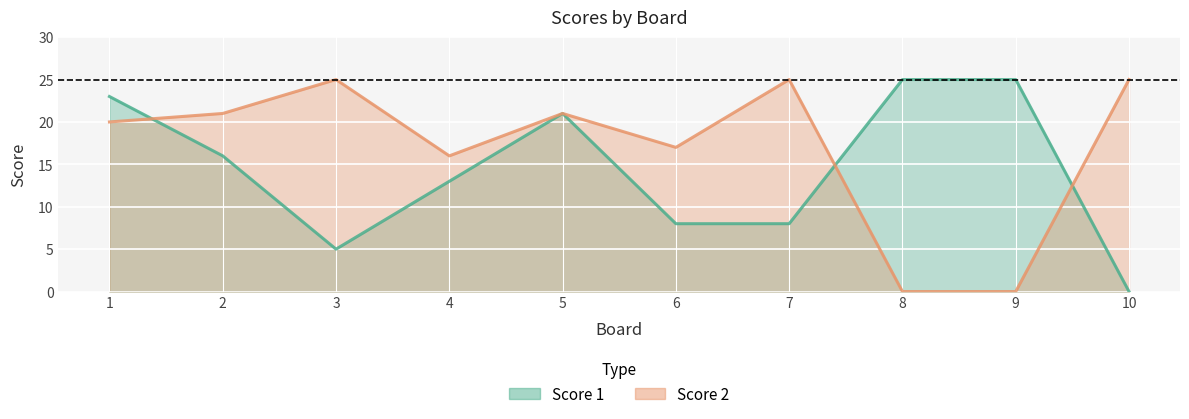

At how many categories does at least one series exceed 1?

10